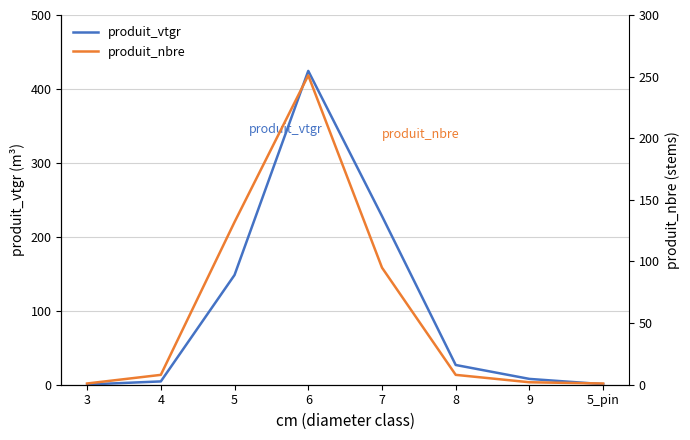

The produit_nbre series shows 1.0 at 3. True or false?

True